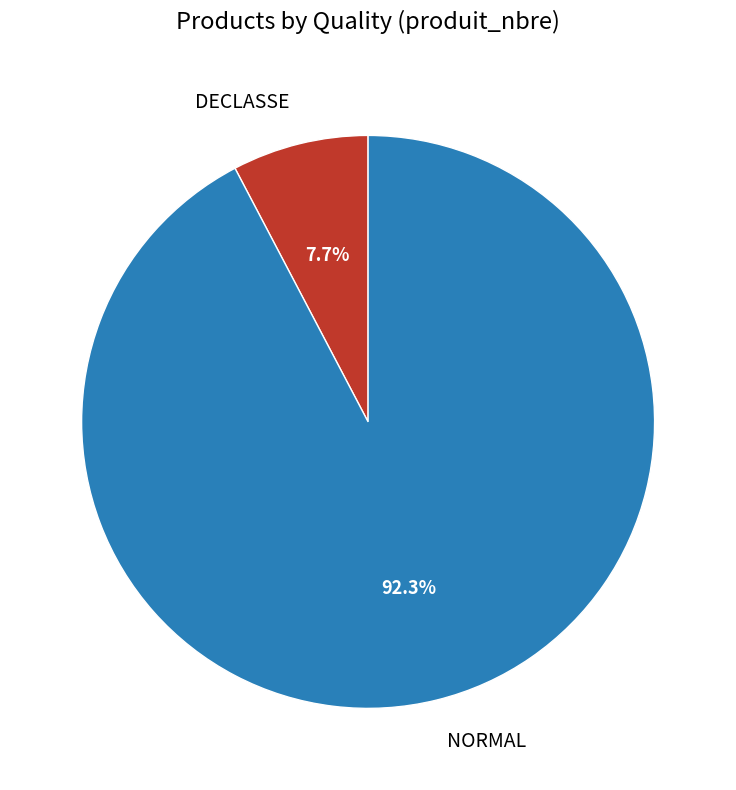

Rank the categories by value from lowest to highest.

DECLASSE, NORMAL